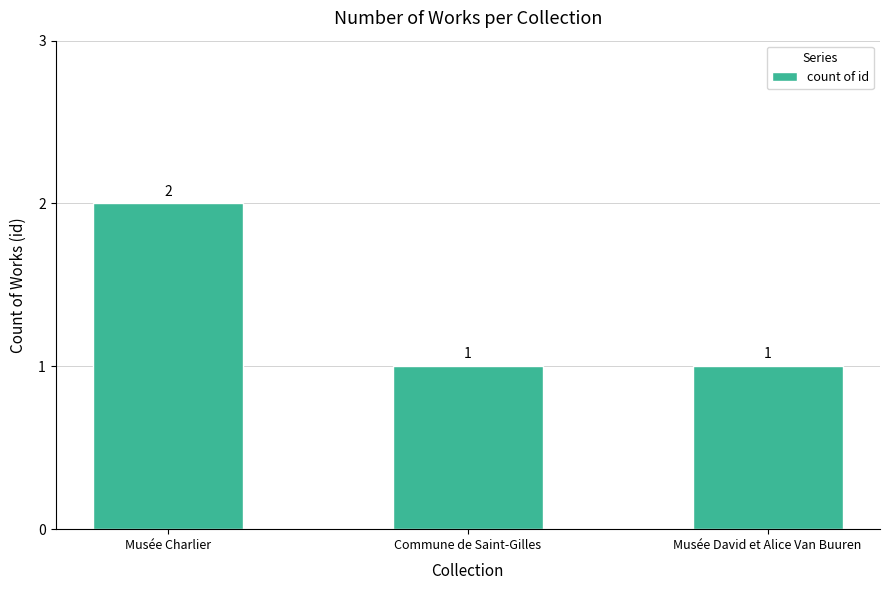

The value at Musée Charlier is 2. True or false?

True